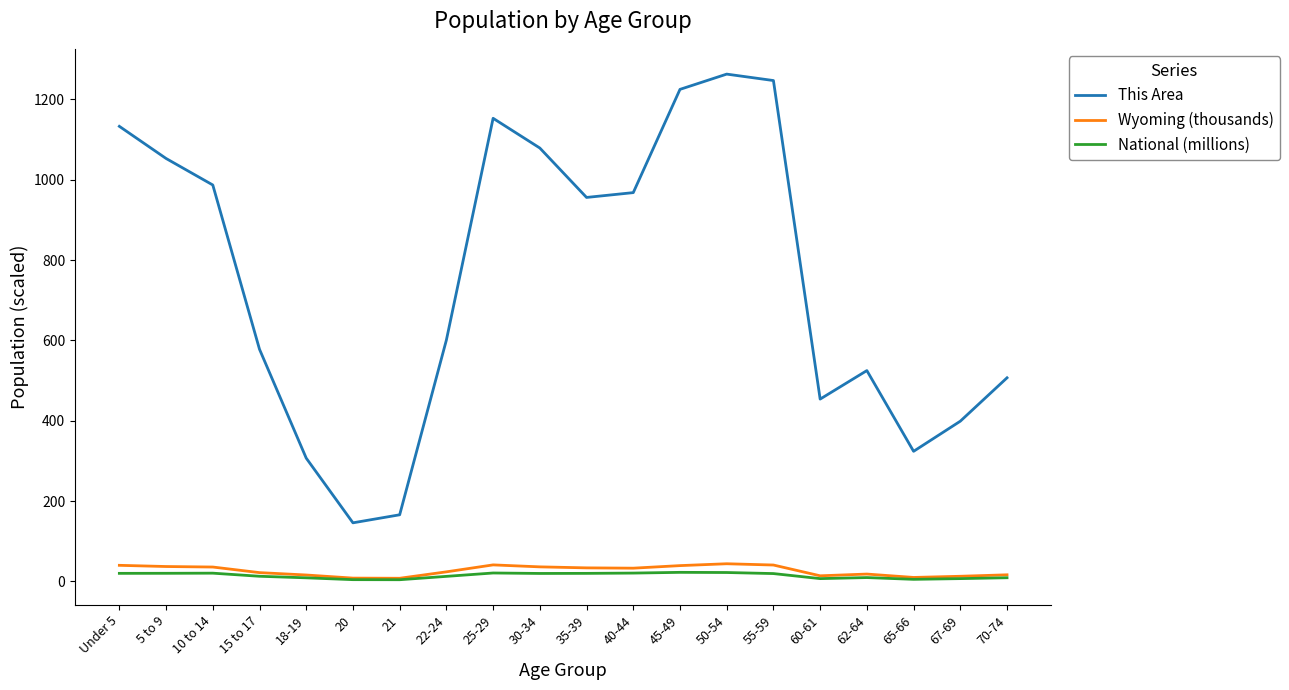

True or false: Wyoming (thousands) has a value of 16.6 at 70-74.

True